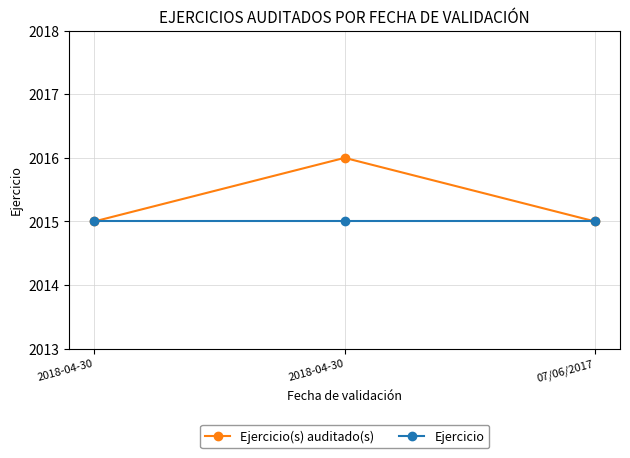

How many lines are shown in the chart?

2